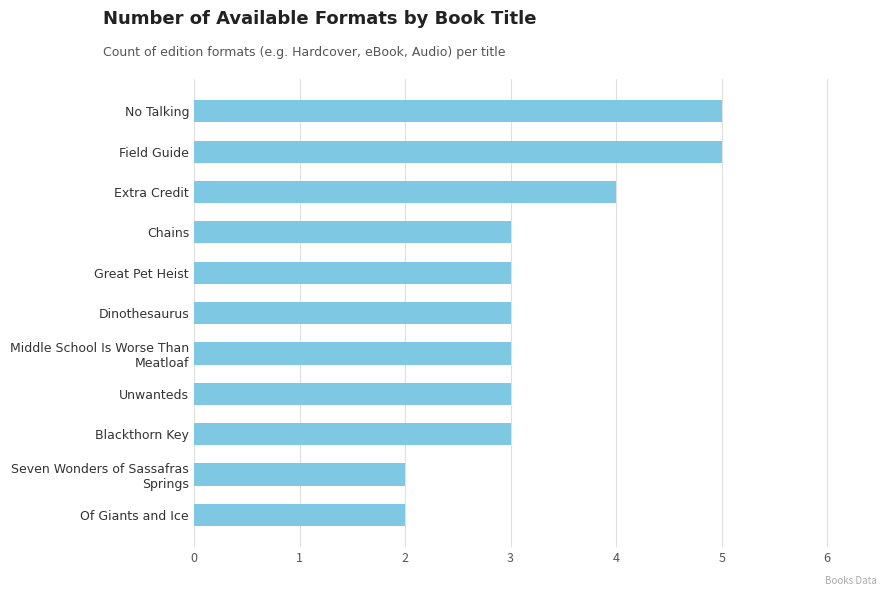

The value at No Talking is 2. True or false?

False